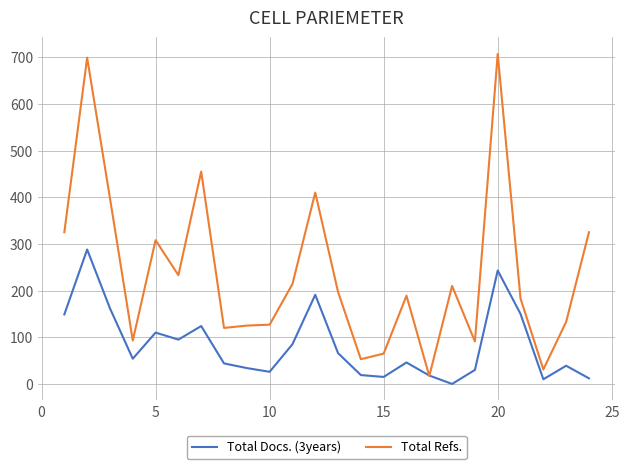

Rank the series by their maximum value, from lowest to highest.

Total Docs. (3years), Total Refs.